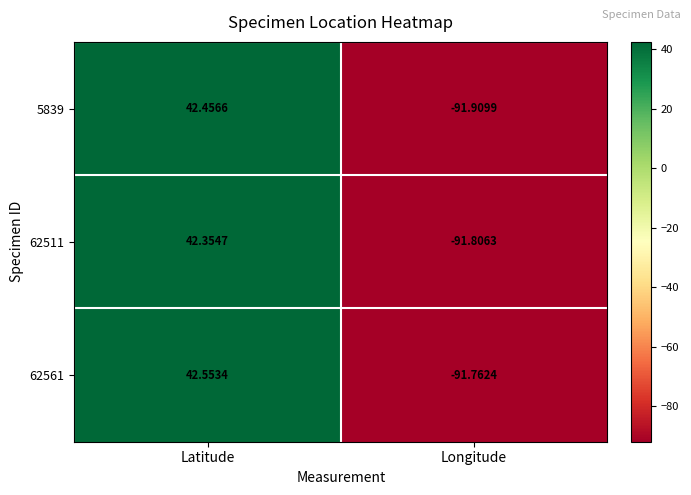

Where does the 5839 series first go above 42?

Latitude